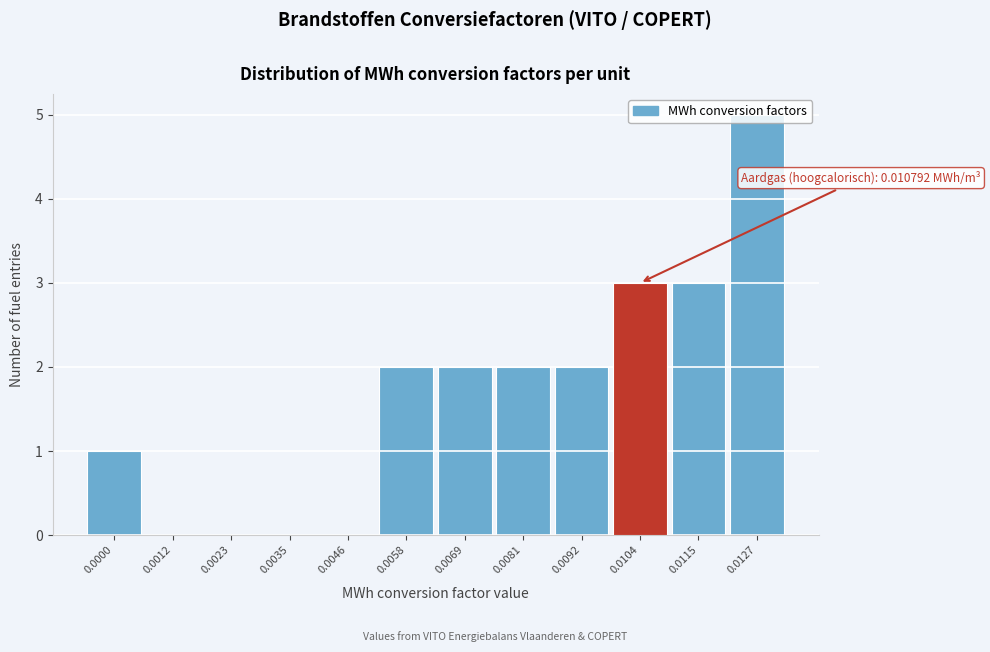

What is the sum of all values?

20